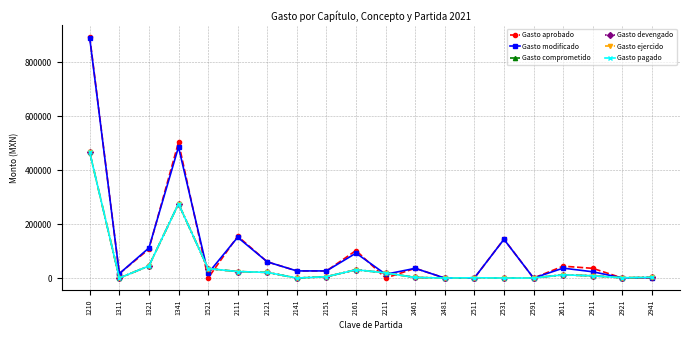

Reading left to right, what are all the values shown in this chart?

Gasto aprobado: 892280.4	16408.0	107295.8	503016.0	0.0	155000.0	60000.0	26400.0	26400.0	102000.0	0.0	36000.0	0.0	0.0	144000.0	0.0	44000.0	36000.0	0.0	0.0
Gasto modificado: 888041.6	16408.0	111534.5	485516.0	17500.0	150985.1	60000.0	26400.0	26400.0	92358.9	14028.2	35977.3	22.7	516.2	143483.8	75.0	36693.4	23264.0	536.5	1345.0
Gasto comprometido: 465417.1	0.0	44840.2	275208.0	35000.0	24054.5	21005.1	0.0	4976.4	30682.1	19056.3	2106.4	45.4	1032.4	0.0	150.0	12000.0	8174.9	1073.0	2690.0
Gasto devengado: 465417.1	0.0	44840.2	275208.0	35000.0	24054.5	21005.1	0.0	4976.4	30682.1	19056.3	2106.4	45.4	1032.4	0.0	150.0	12000.0	8174.9	1073.0	2690.0
Gasto ejercido: 465417.1	0.0	44840.2	275208.0	35000.0	24054.5	21005.1	0.0	4976.4	30682.1	19056.3	2106.4	45.4	1032.4	0.0	150.0	12000.0	8174.9	1073.0	2690.0
Gasto pagado: 465417.1	0.0	44840.2	275208.0	35000.0	24054.5	21005.1	0.0	4976.4	30682.1	19056.3	2106.4	45.4	1032.4	0.0	150.0	12000.0	8174.9	1073.0	2690.0